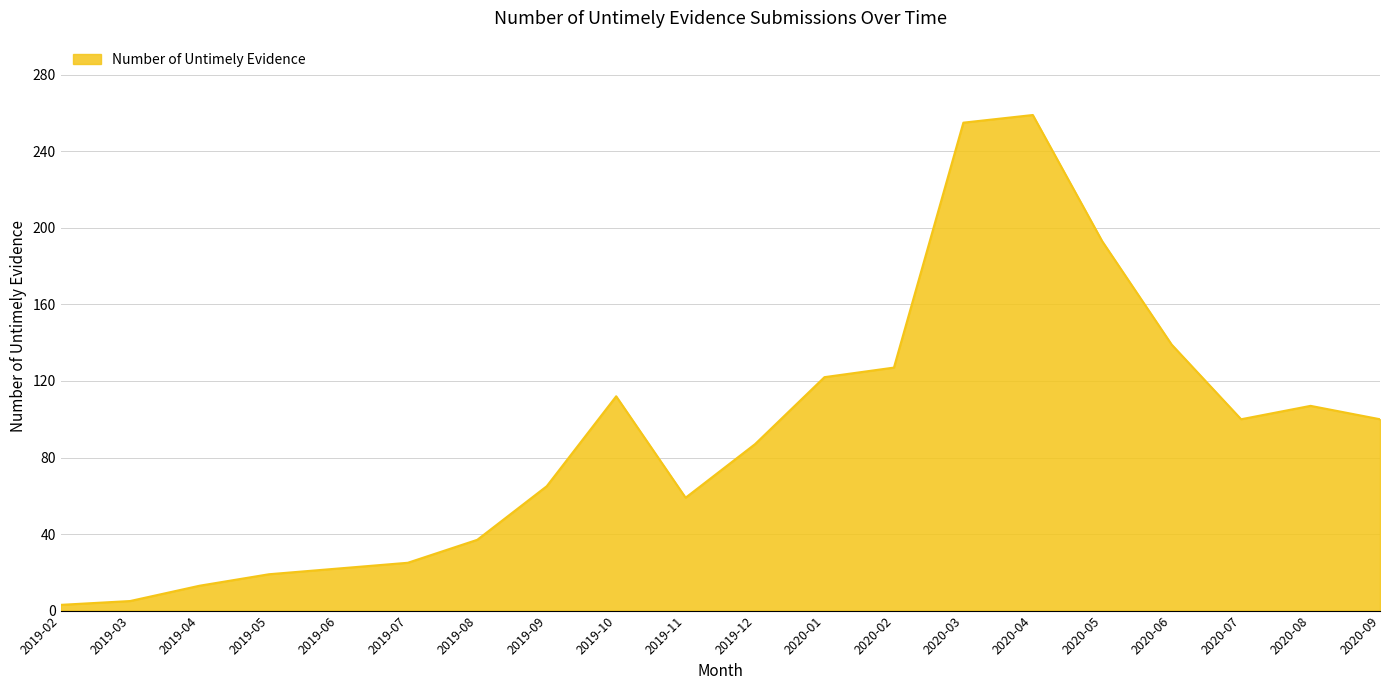

Which has a higher value, 2020-08 or 2019-04?

2020-08